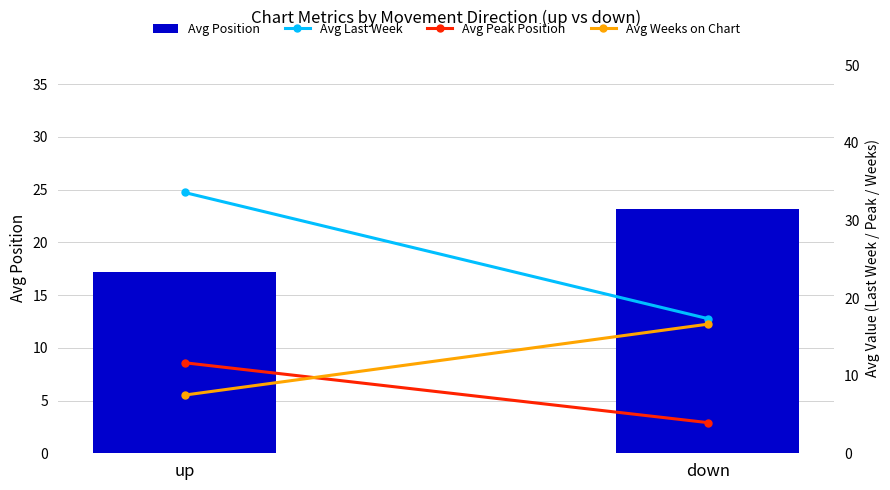

What is the value of the Avg Peak Position bar at the 2nd from the left?

4.0